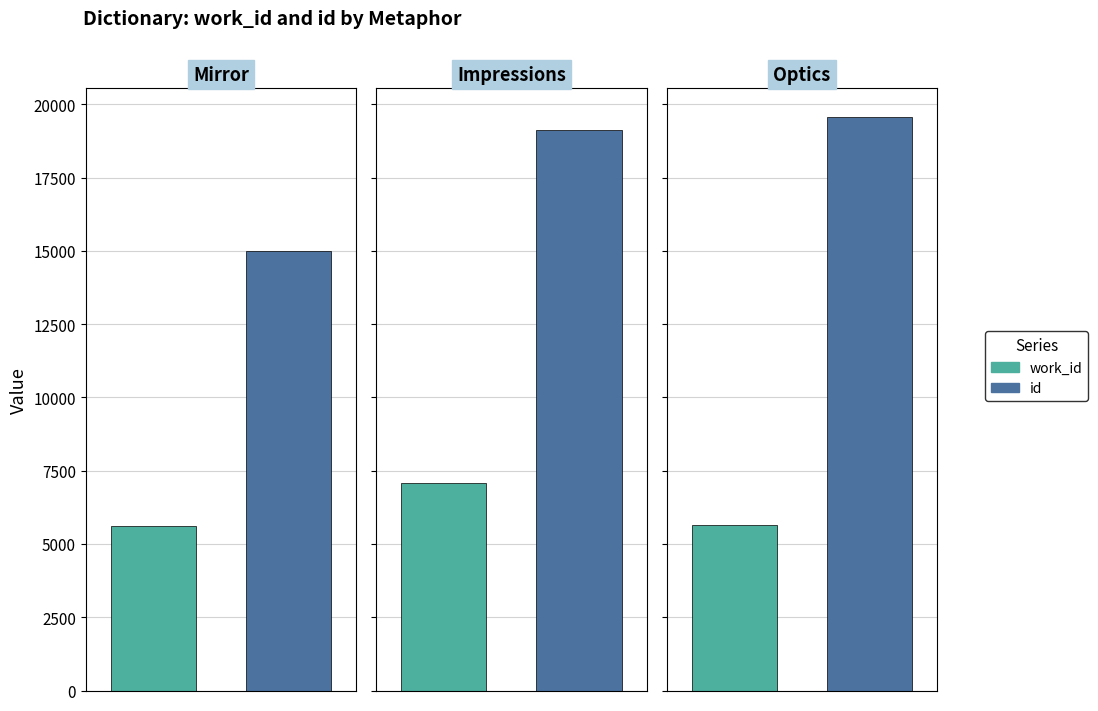

What are all the series names shown in the legend?

work_id, id